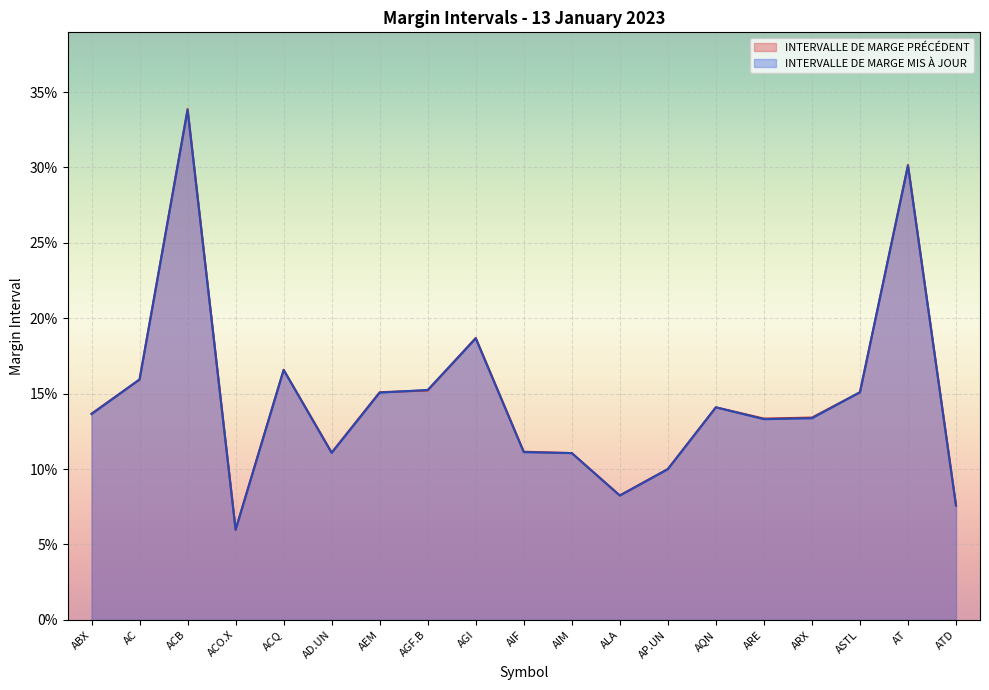

The INTERVALLE DE MARGE PRÉCÉDENT series shows 0.2 at AIF. True or false?

False